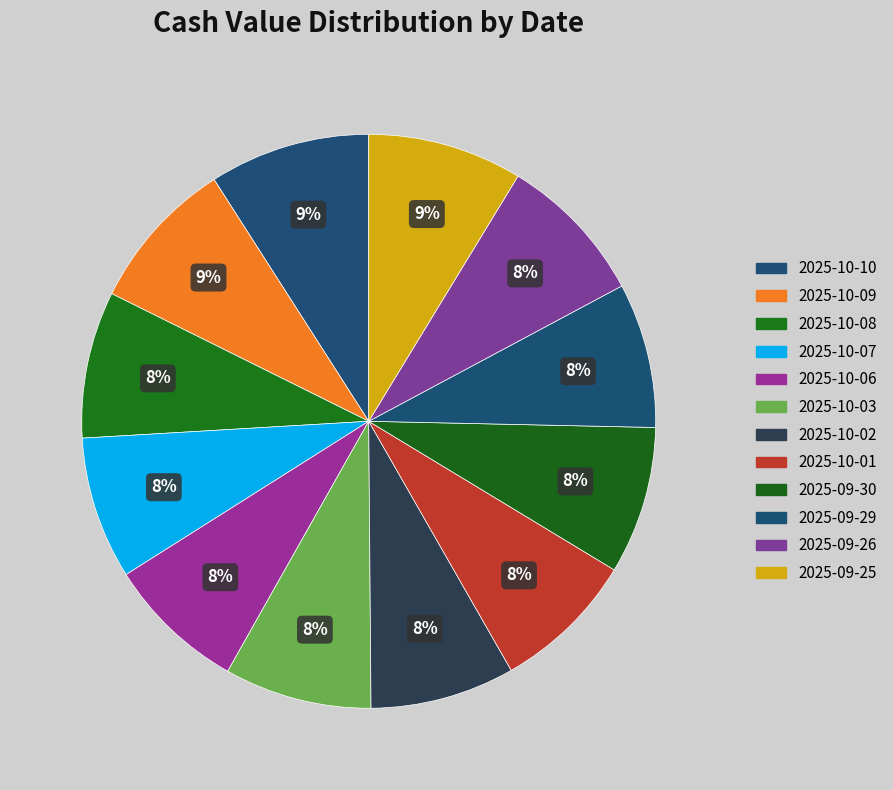

Is there a majority slice in this chart?

No